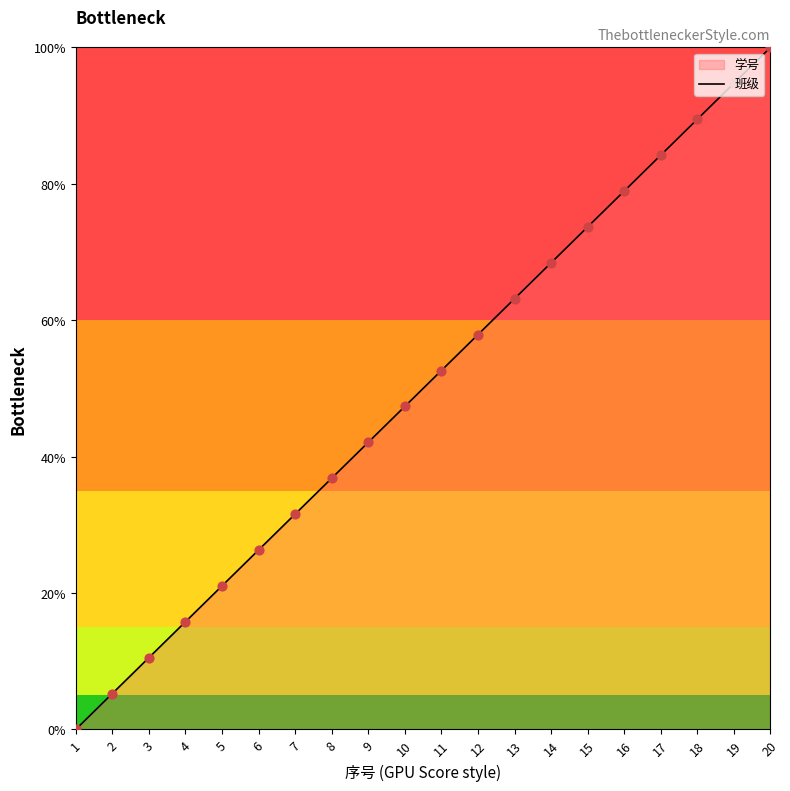

Is the value of 学号_line at 12 greater than the value of 班级_line at 13?

No